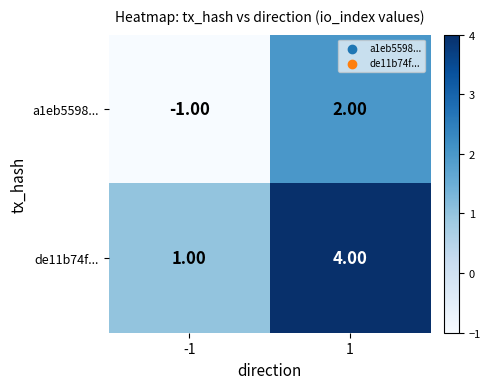

How many categories are shown in the chart?

2